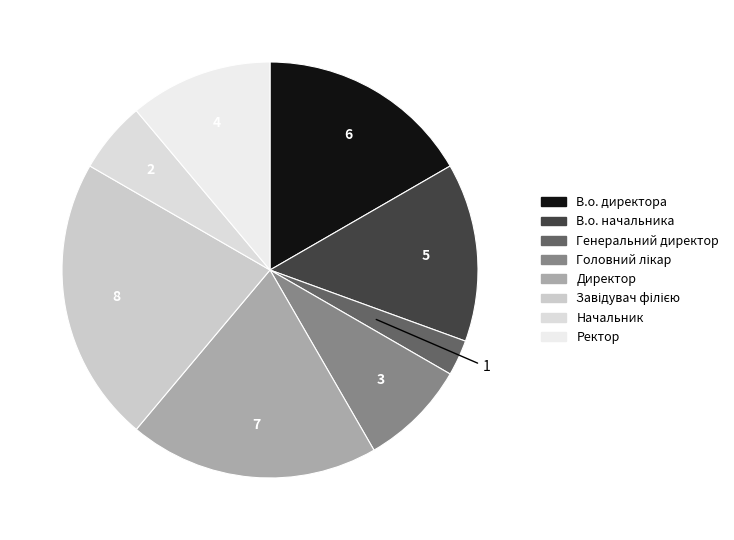

What is the ratio of the value at В.о. директора to the value at Генеральний директор?

6.0